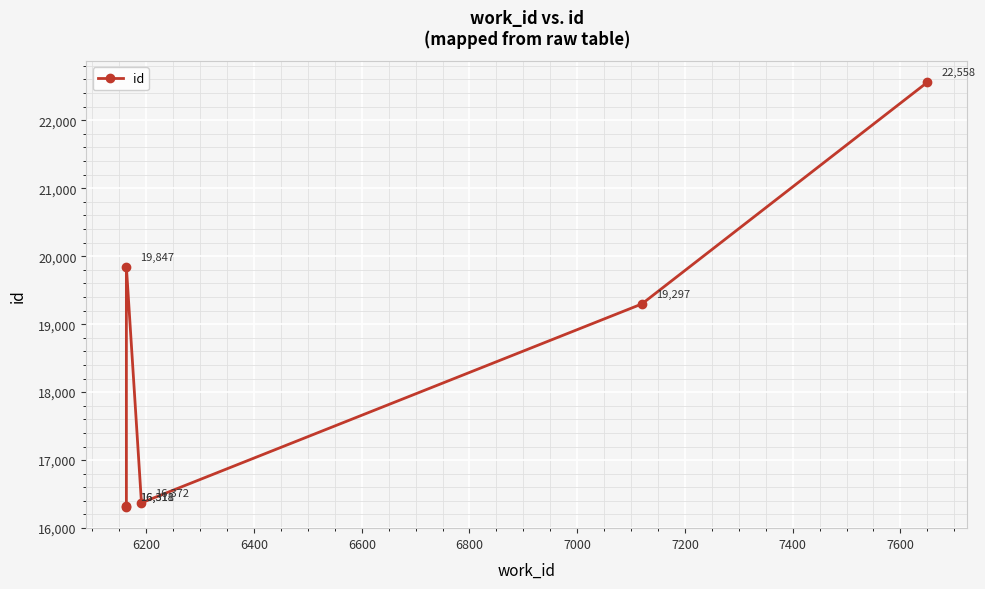

Reading right to left, what are all the values shown in this chart?

22558	19297	16372	19847	16318	16311